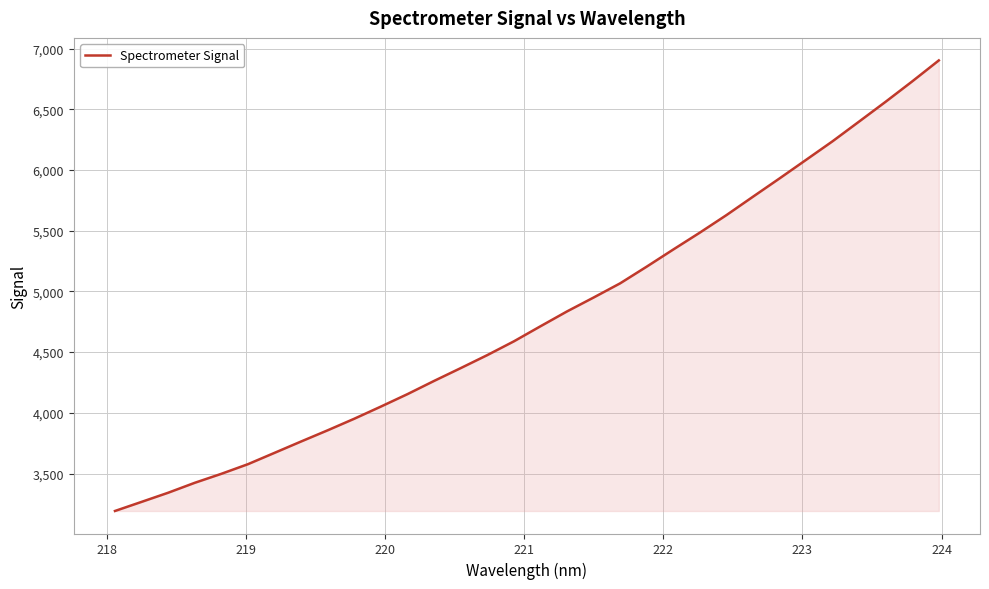

What is the difference between the maximum and minimum values?

3712.2